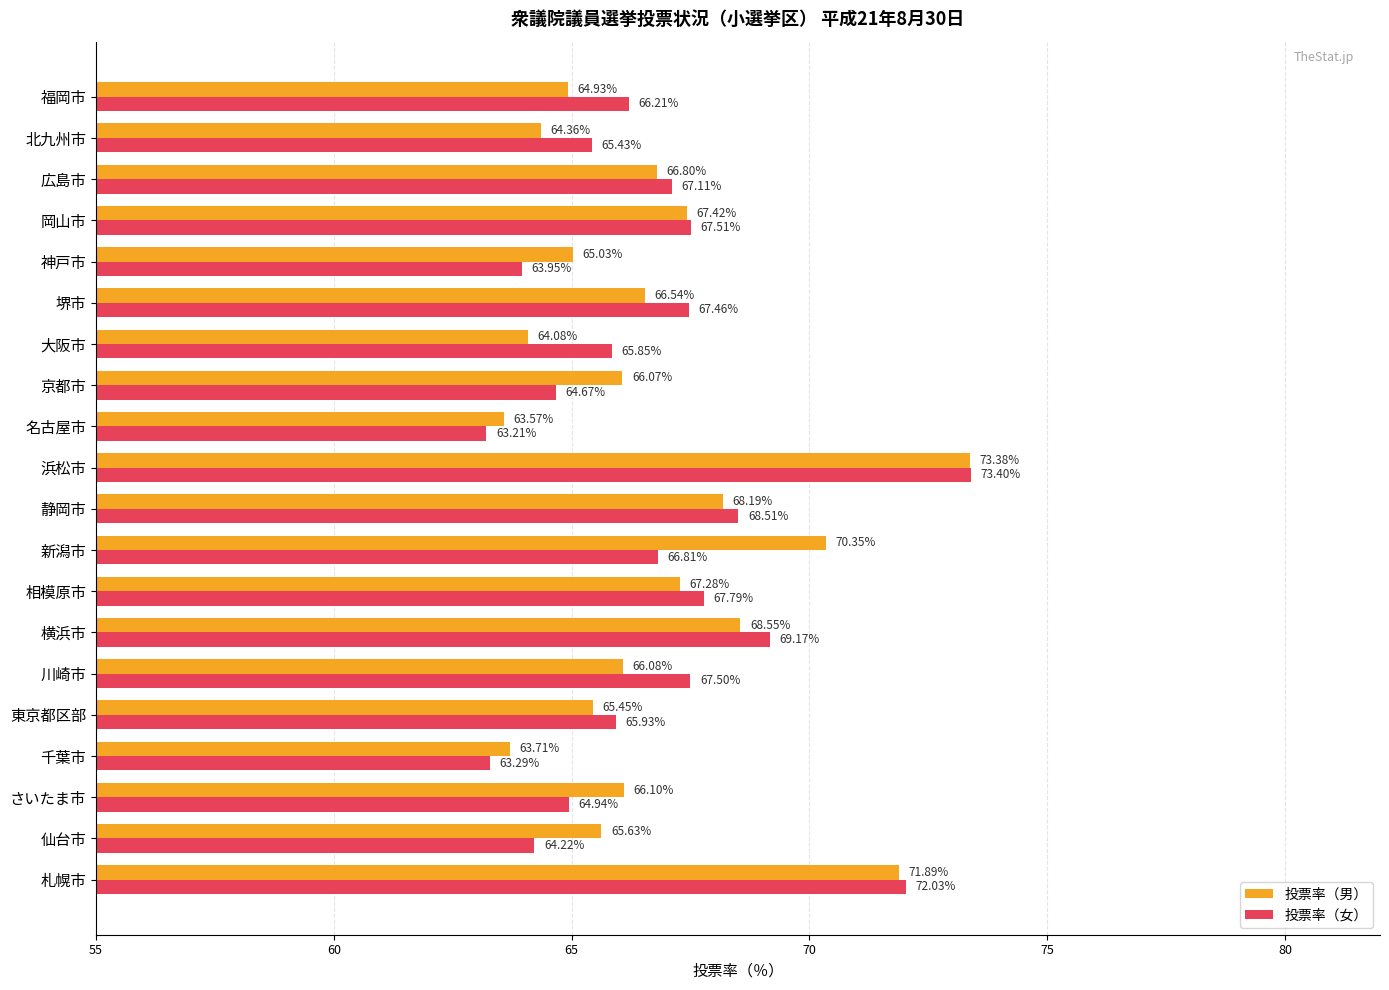

What is the sum of all 投票率（女） values?

1335.0